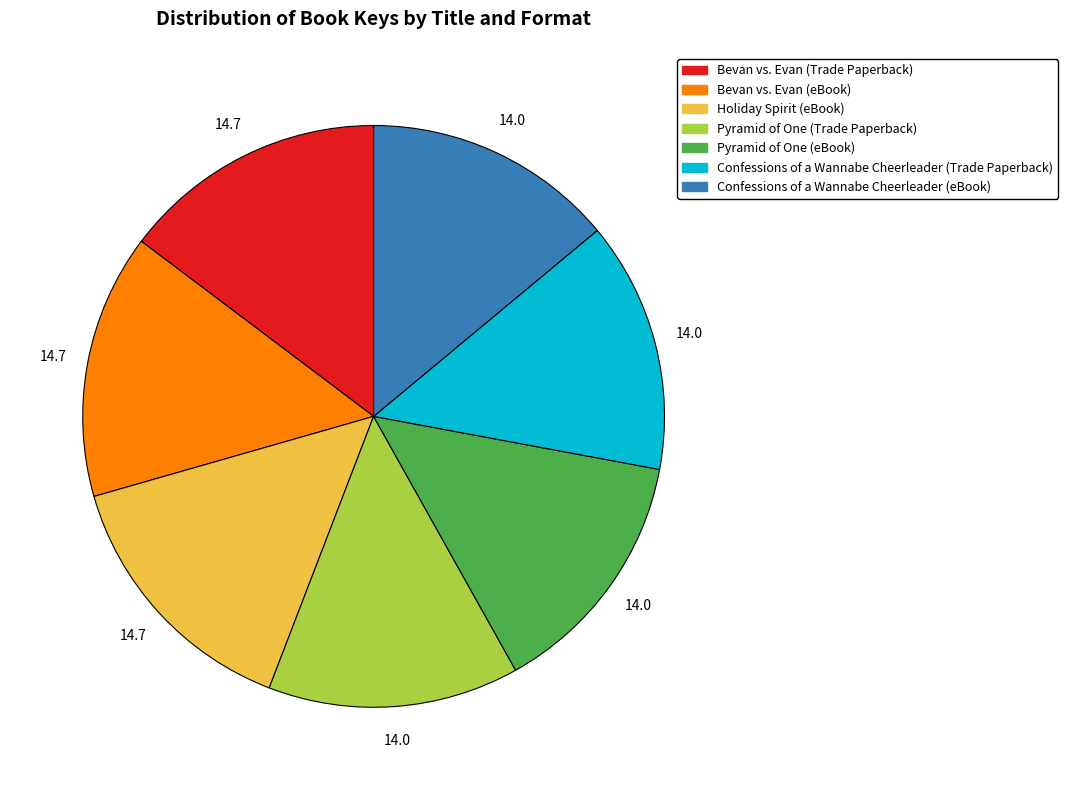

Is there a majority slice in this chart?

No